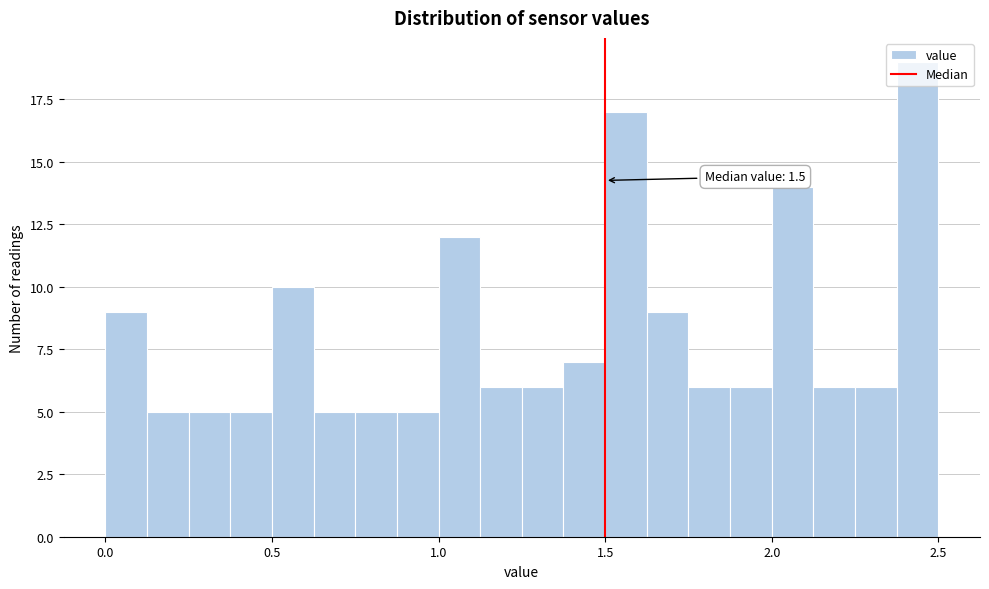

Read against the x-axis, roughly where is the centre of the tallest bar?

2.45